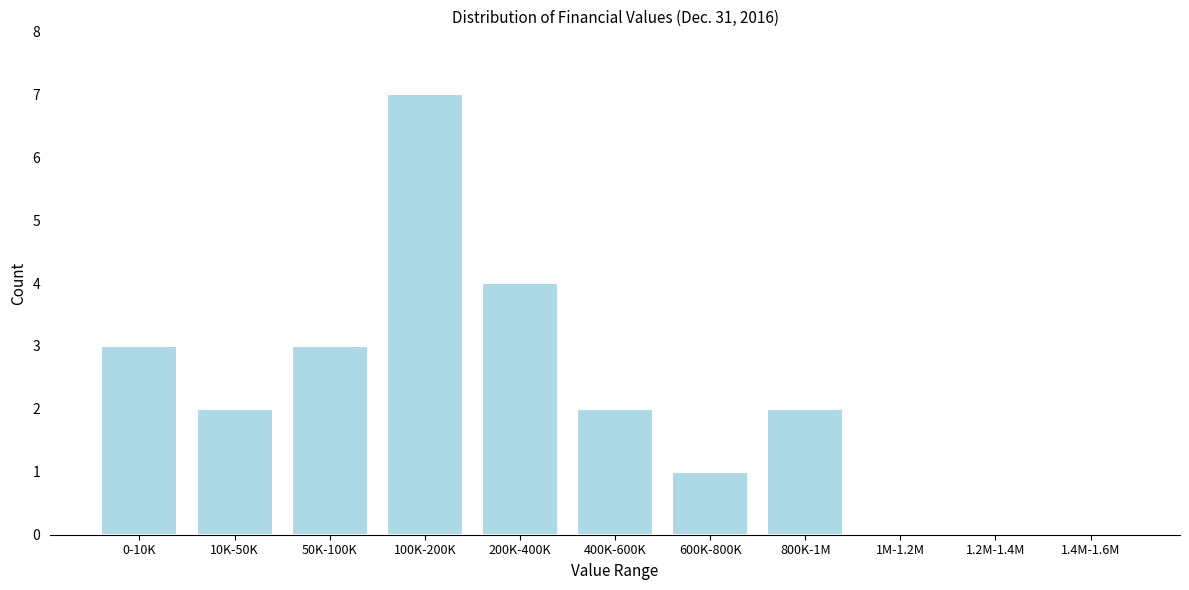

Reading left to right, what are all the values shown in this chart?

0-10K=3	10K-50K=2	50K-100K=3	100K-200K=7	200K-400K=4	400K-600K=2	600K-800K=1	800K-1M=2	1M-1.2M=0	1.2M-1.4M=0	1.4M-1.6M=0